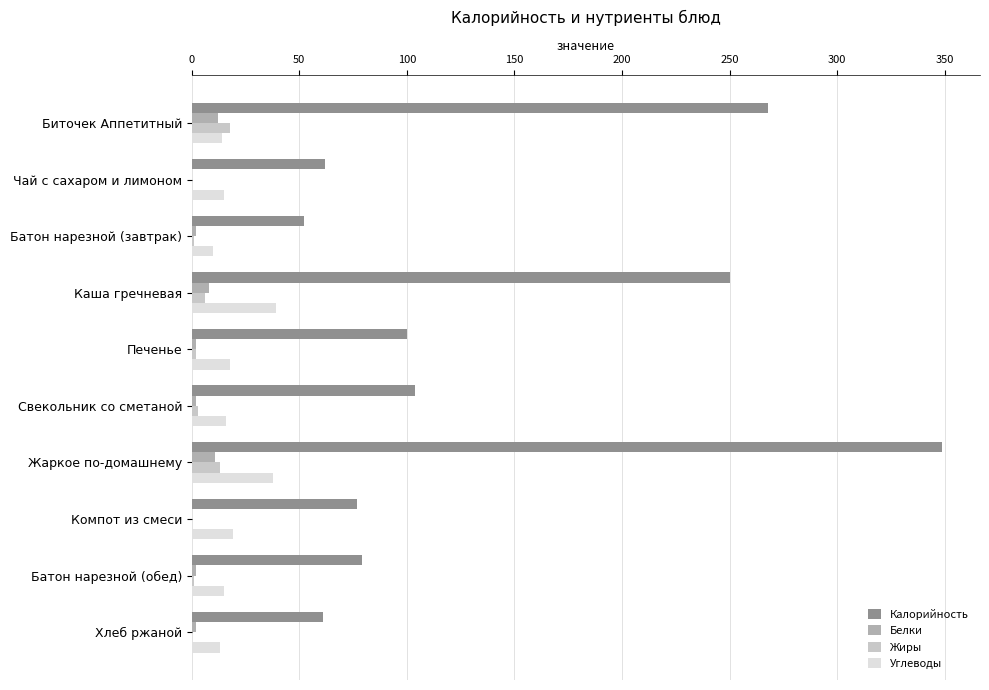

Is the value of Калорийность at Компот из смеси greater than the value of Жиры at Батон нарезной (обед)?

Yes